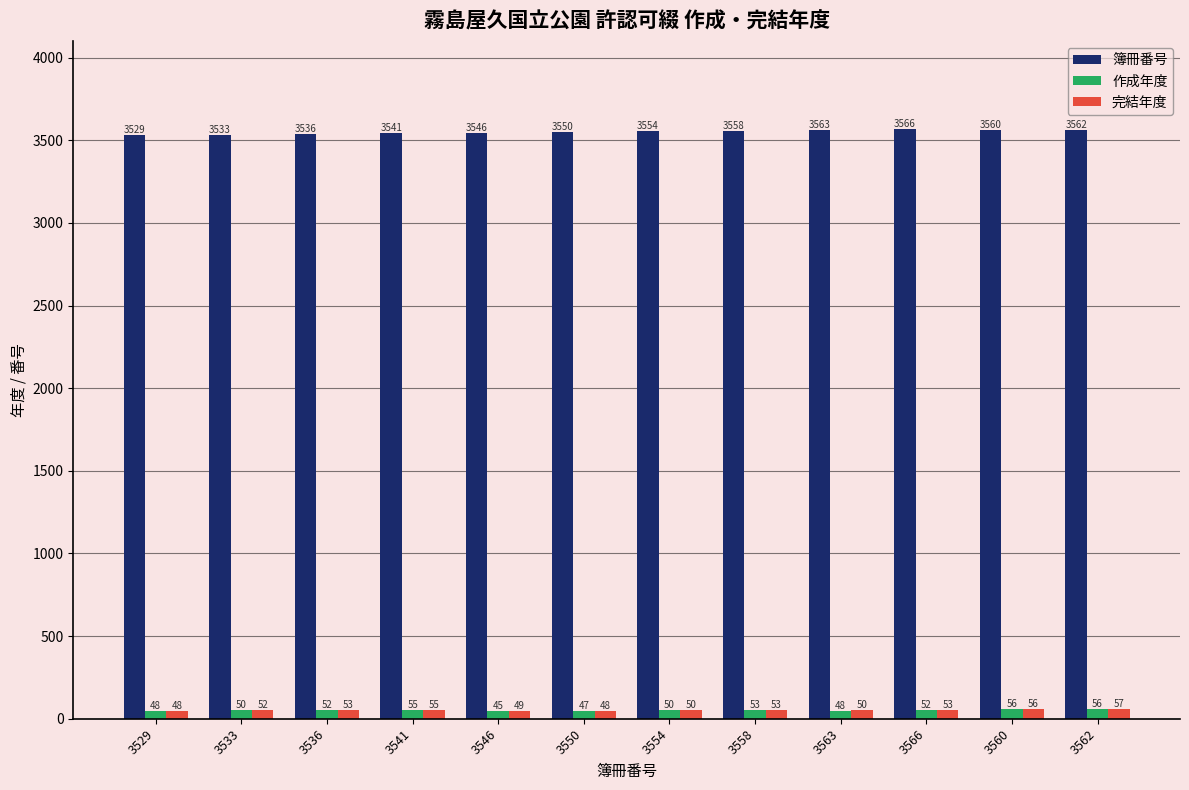

List the series in order of their peak value, highest first.

簿冊番号, 完結年度, 作成年度